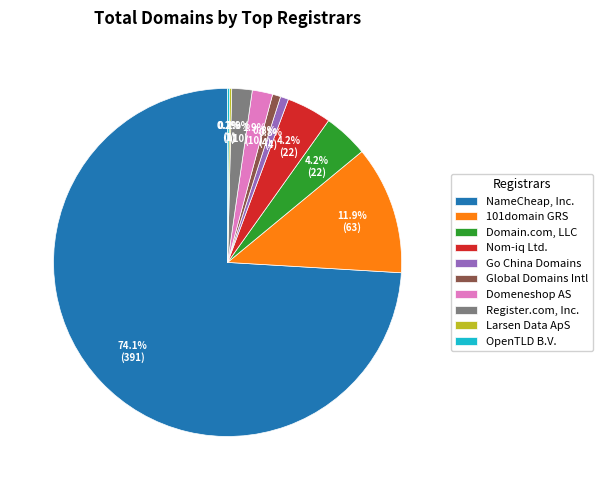

Which category has the biggest portion of the pie?

NameCheap, Inc.